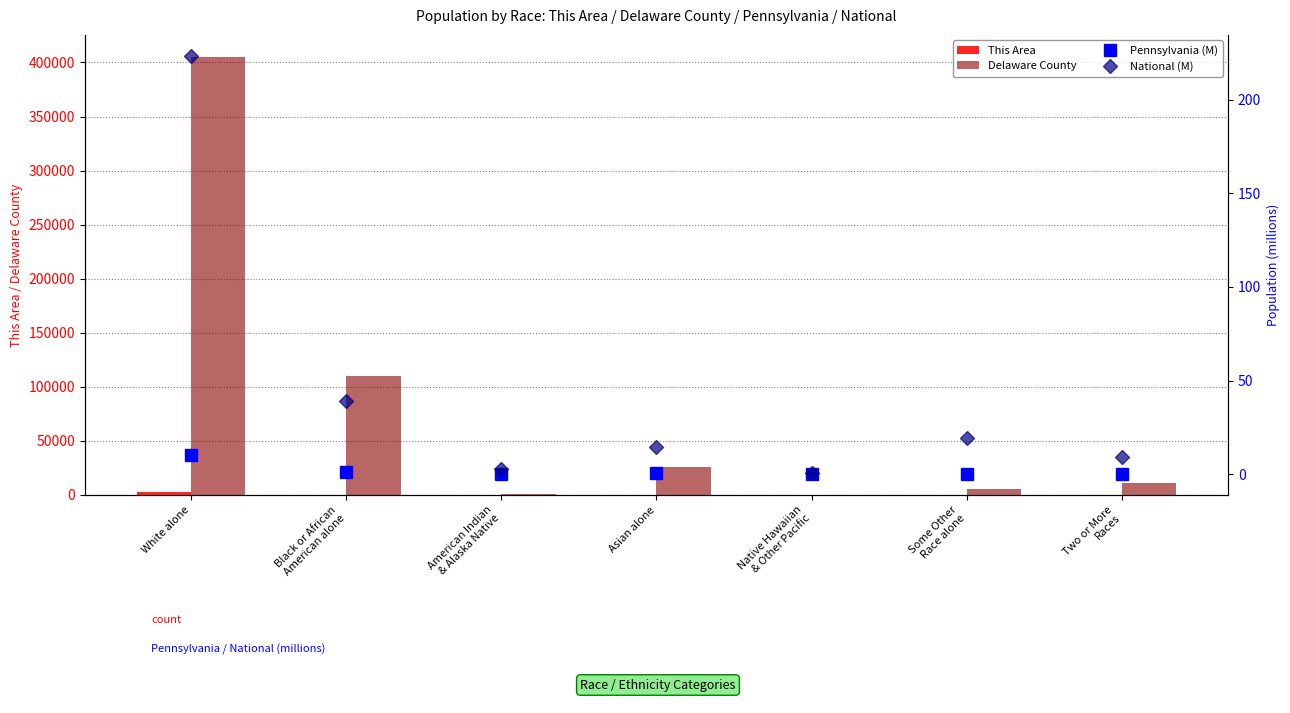

What is the difference between the National (M) values at White alone and Asian alone?

208.9